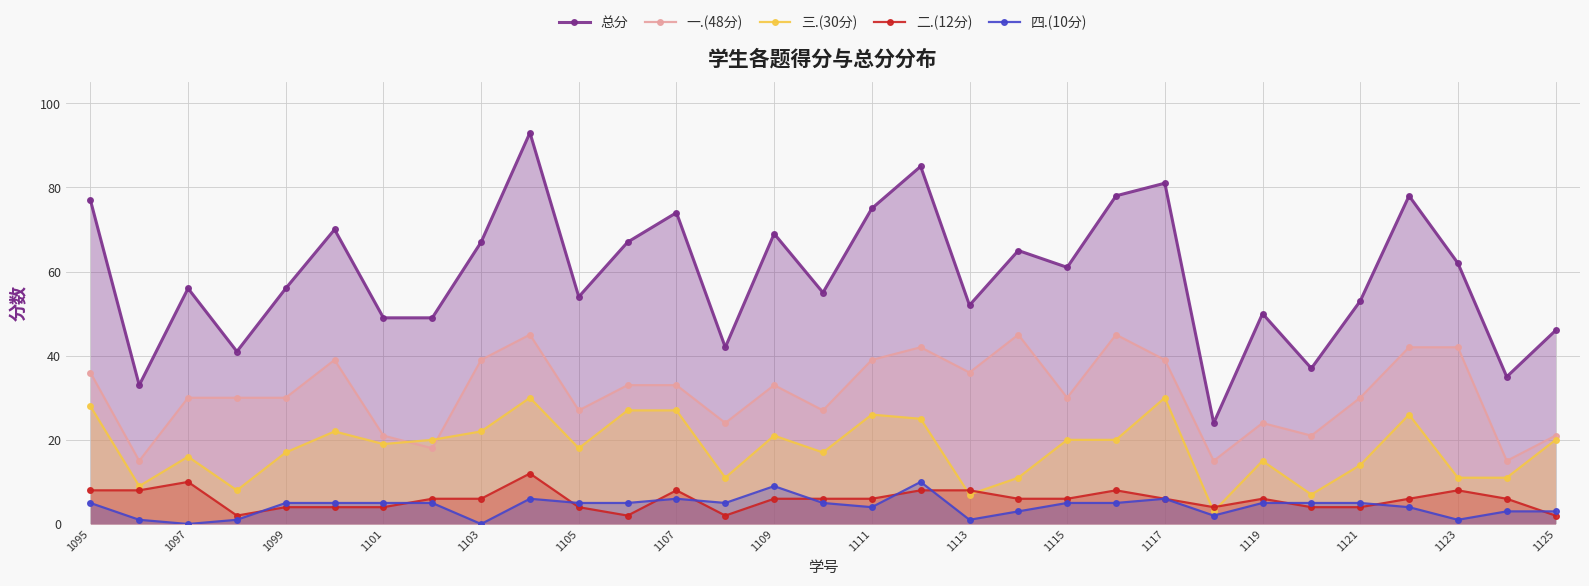

Which series has the largest range (max minus min)?

总分